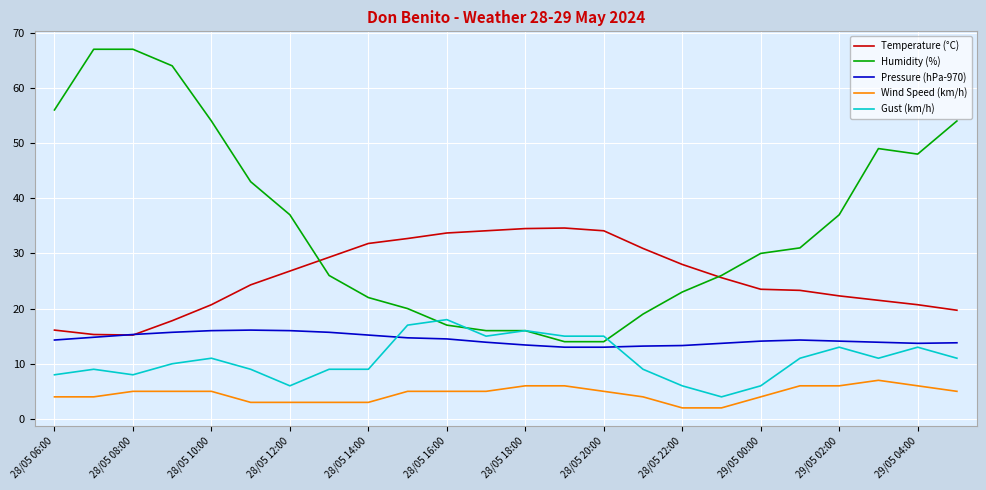

Which series has the largest total across all categories?

Humidity (%)